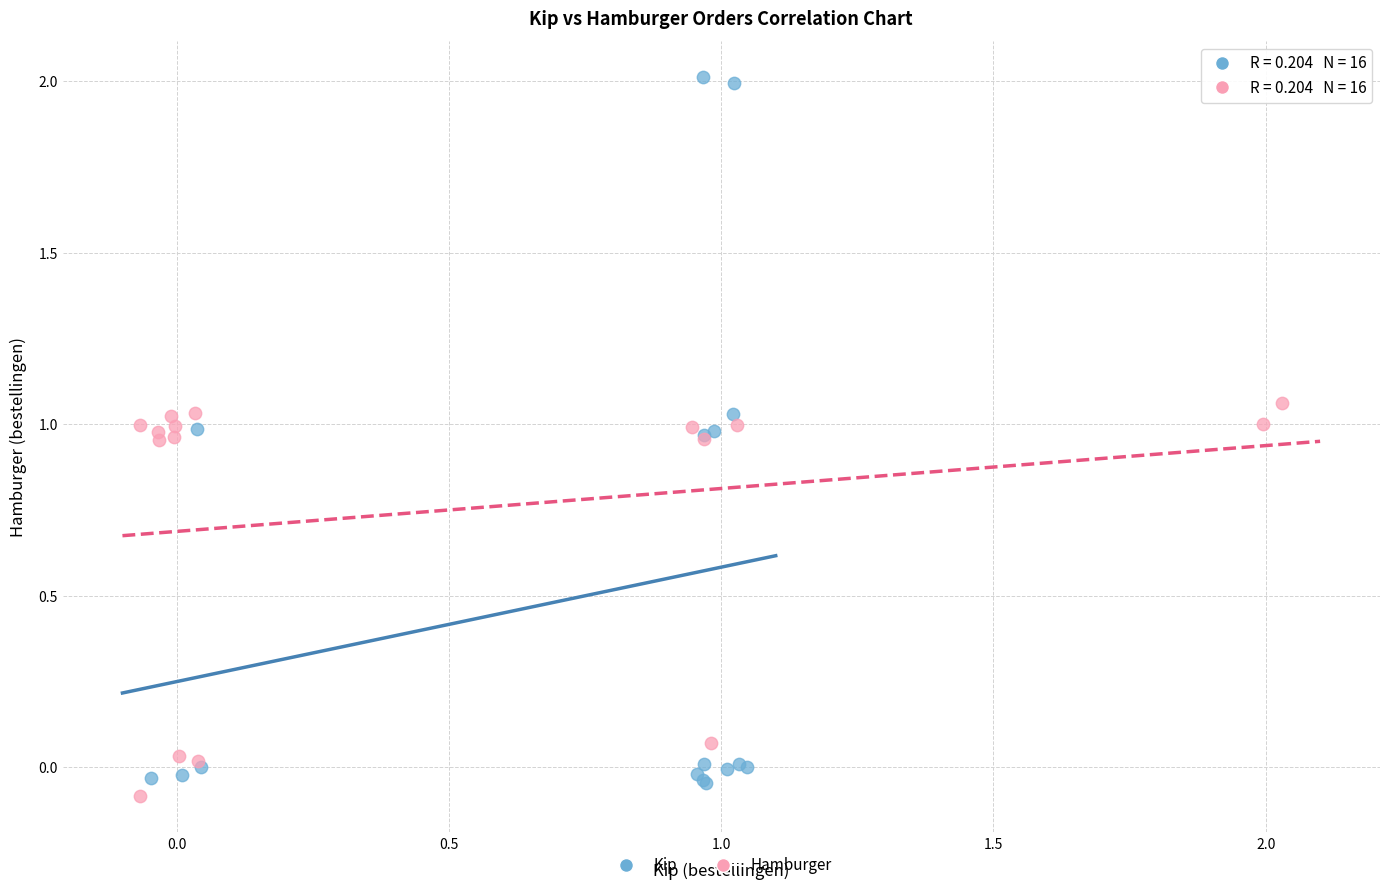

Which series has the largest Y range (max minus min)?

Kip